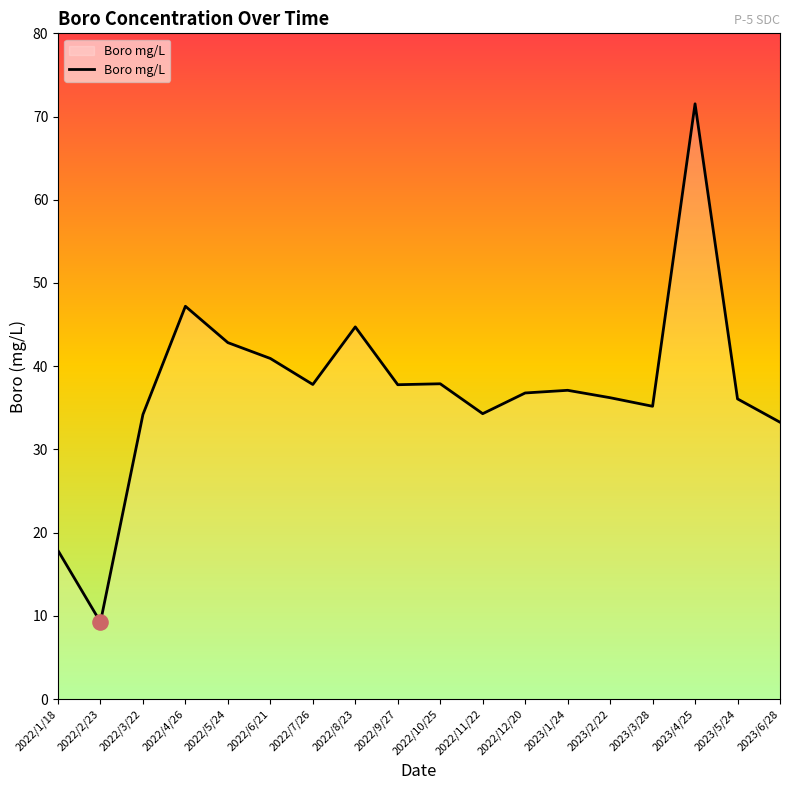

Between 2023/6/28 and 2022/3/22, which is larger?

2022/3/22